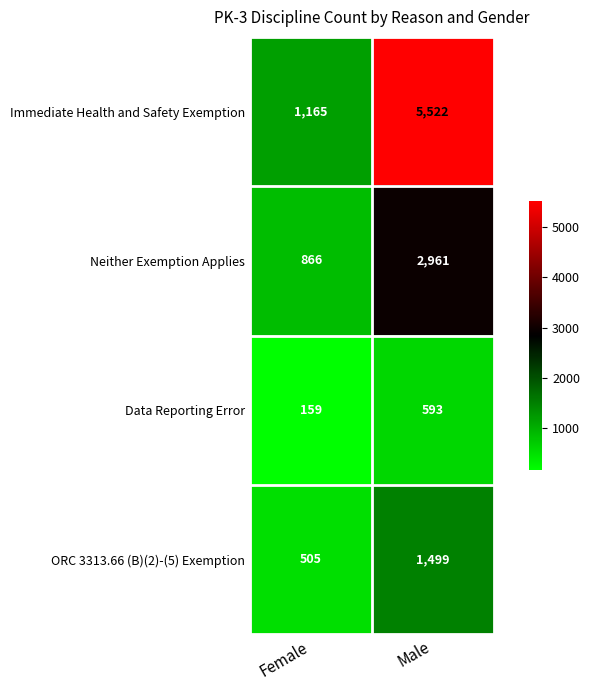

Reading left to right, what are all the values shown in this chart?

Immediate Health and Safety Exemption: Female=1165	Male=5522
Neither Exemption Applies: Female=866	Male=2961
Data Reporting Error: Female=159	Male=593
ORC 3313.66 (B)(2)-(5) Exemption: Female=505	Male=1499